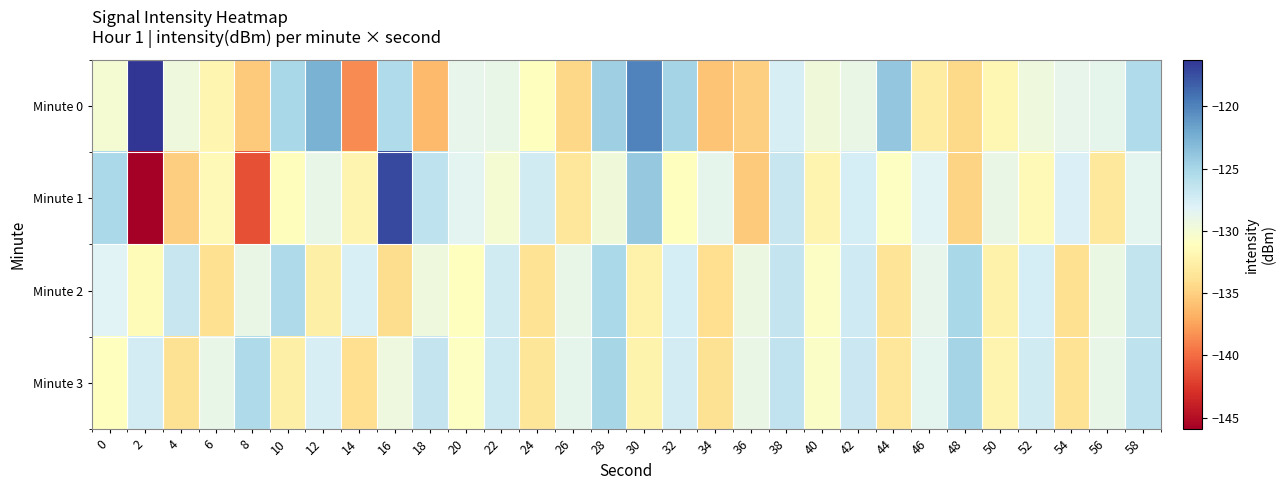

Reading left to right, list all the values displayed in this chart.

Minute 0: 0=-130.1	2=-116.3	4=-129.5	6=-131.9	8=-135.3	10=-125.1	12=-122.6	14=-138.6	16=-125.5	18=-136.2	20=-128.8	22=-128.9	24=-131.1	26=-134.5	28=-124.6	30=-120.0	32=-124.9	34=-135.7	36=-135.0	38=-127.7	40=-129.6	42=-129.1	44=-123.9	46=-132.8	48=-134.4	50=-131.9	52=-129.5	54=-128.9	56=-128.7	58=-125.5
Minute 1: 0=-125.3	2=-145.9	4=-135.1	6=-131.7	8=-141.4	10=-131.3	12=-128.9	14=-132.0	16=-117.2	18=-126.2	20=-128.5	22=-130.1	24=-127.3	26=-133.4	28=-129.6	30=-124.1	32=-131.2	34=-128.7	36=-135.3	38=-126.8	40=-132.1	42=-127.5	44=-130.9	46=-128.3	48=-134.7	50=-129.1	52=-131.6	54=-127.9	56=-133.2	58=-128.6
Minute 2: 0=-128.3	2=-131.5	4=-126.7	6=-133.9	8=-129.1	10=-125.4	12=-132.6	14=-127.8	16=-134.2	18=-129.5	20=-131.1	22=-127.3	24=-133.7	26=-128.9	28=-125.2	30=-132.4	32=-127.6	34=-134.0	36=-129.3	38=-126.6	40=-130.8	42=-127.2	44=-133.6	46=-128.8	48=-125.1	50=-132.3	52=-127.5	54=-133.9	56=-129.2	58=-126.5
Minute 3: 0=-131.2	2=-127.4	4=-133.8	6=-129.0	8=-125.3	10=-132.5	12=-127.7	14=-134.1	16=-129.4	18=-126.6	20=-130.9	22=-127.1	24=-133.5	26=-128.7	28=-125.0	30=-132.2	32=-127.4	34=-133.8	36=-129.1	38=-126.4	40=-130.7	42=-127.0	44=-133.4	46=-128.6	48=-124.9	50=-132.1	52=-127.3	54=-133.7	56=-129.0	58=-126.3